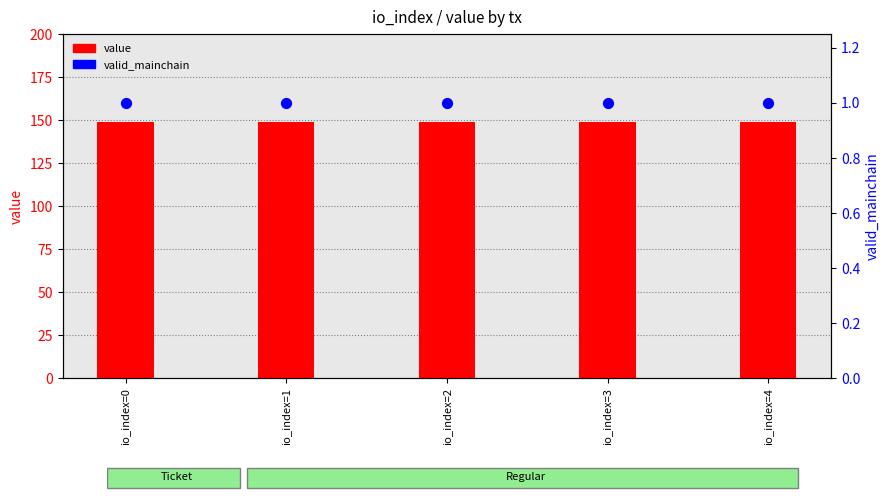

Is the value of value at io_index=3 greater than the value of valid_mainchain at io_index=0?

Yes